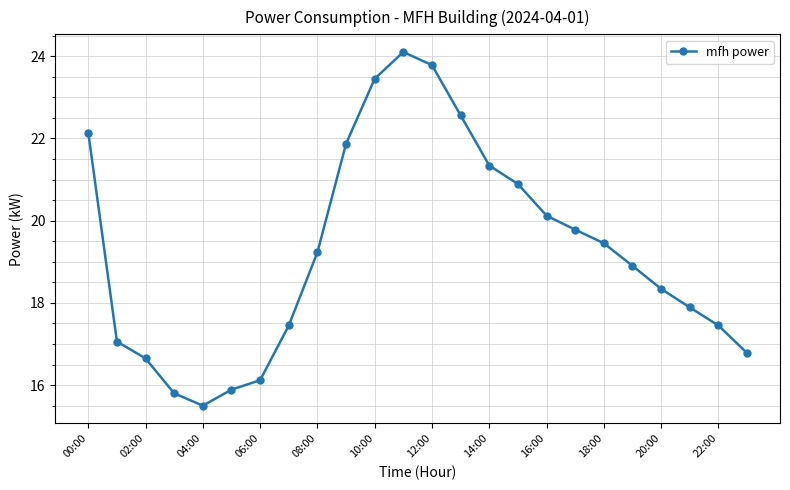

What is the difference between the maximum and minimum values?

8.6